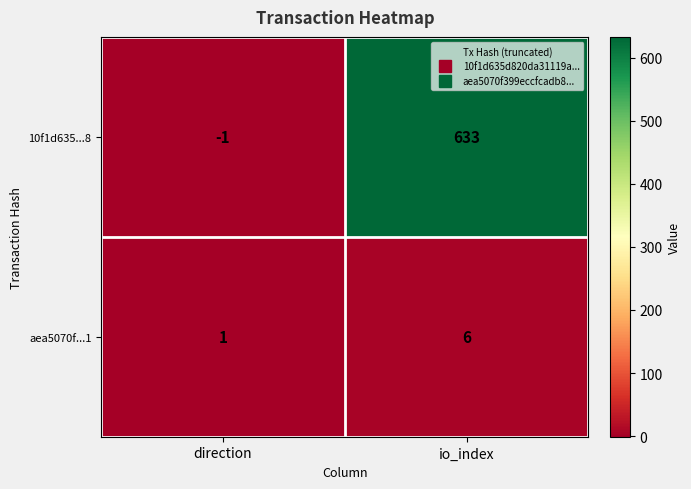

True or false: aea5070f...1 has a value of 2 at direction.

False